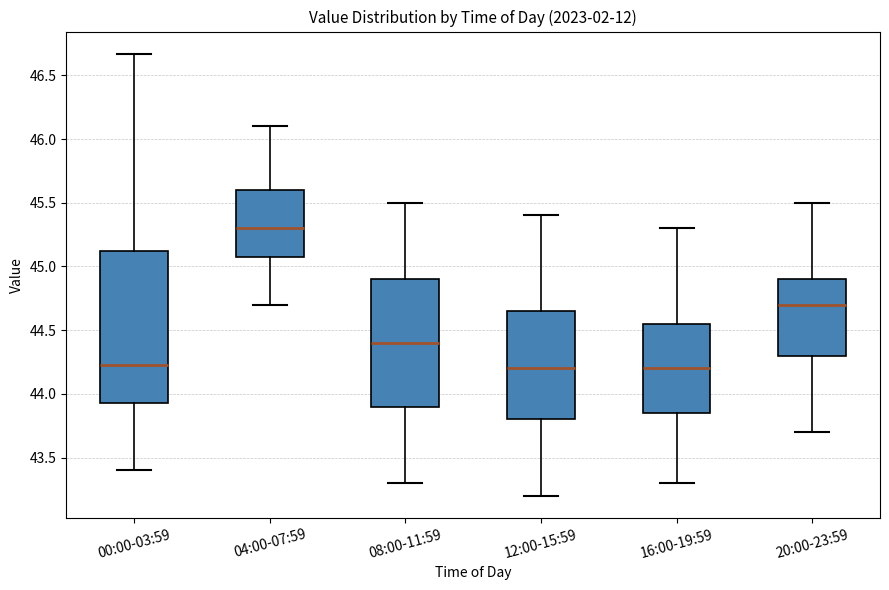

Comparing the boxes themselves (not the whiskers), which one is the tallest?

00:00-03:59